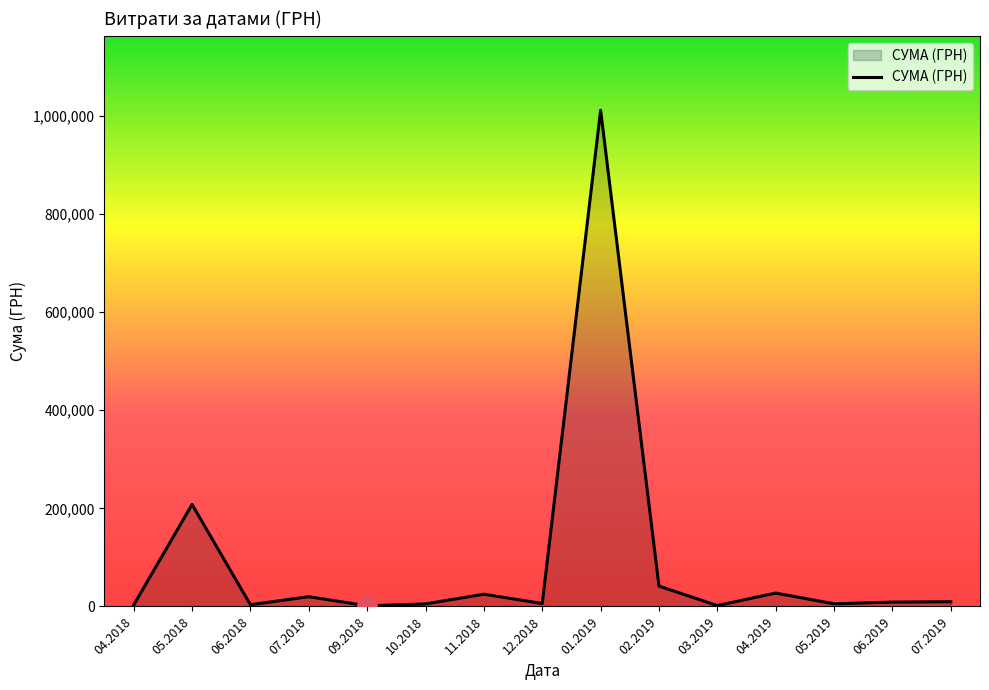

Is it true that the value at 02.2019 is 41478.3?

True